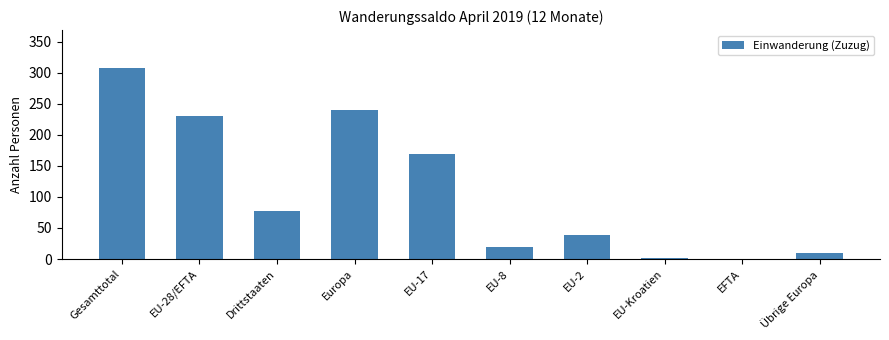

Reading left to right, list all the values displayed in this chart.

307	230	77	240	169	20	39	2	0	10